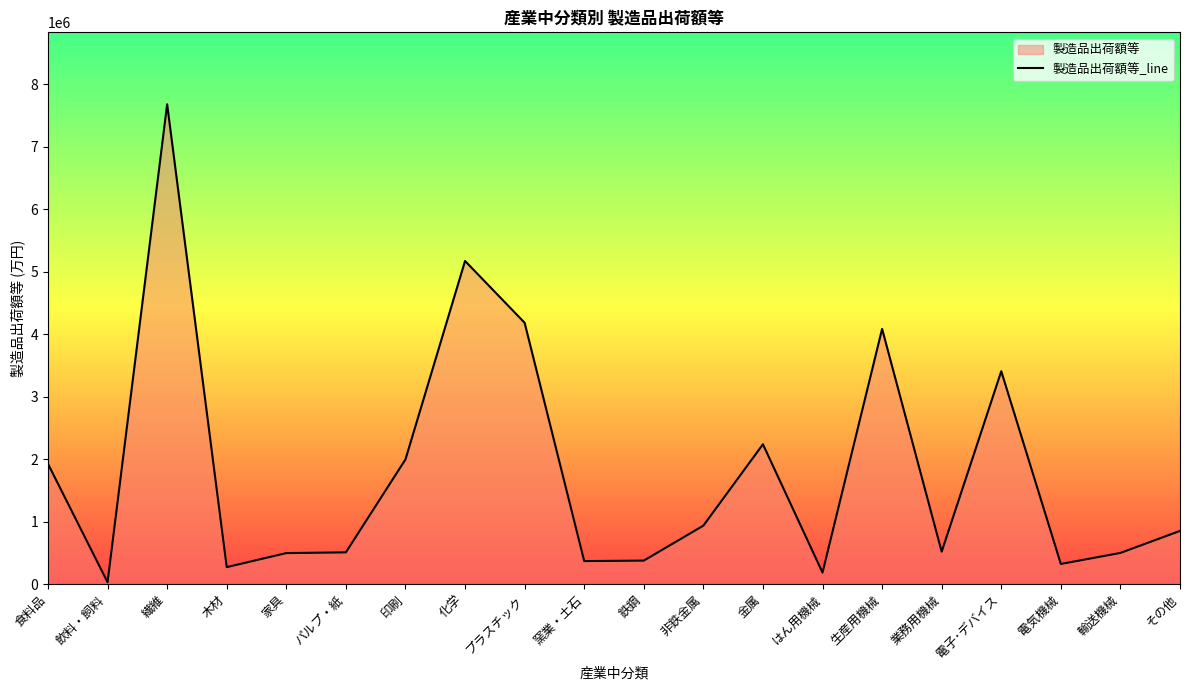

True or false: the data has more than 1 interior local peaks.

True